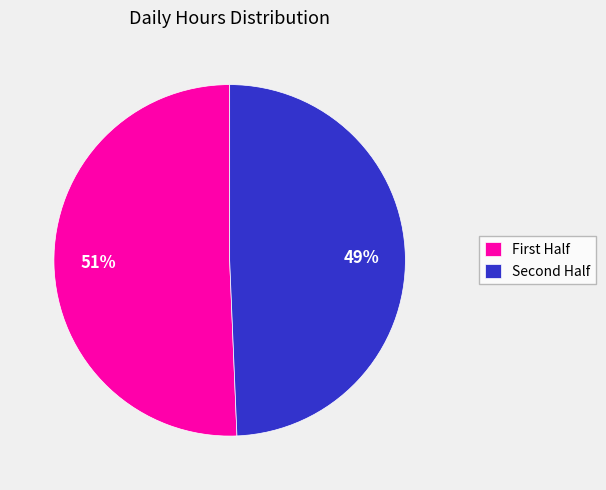

Which category accounts for the majority?

First Half